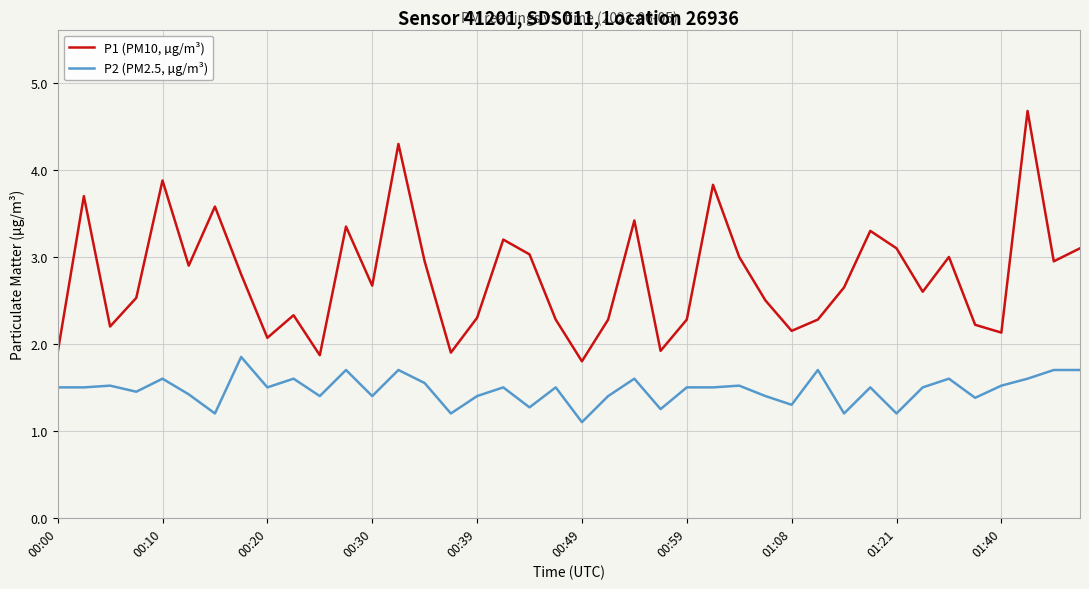

List the series in order of their peak value, lowest first.

P2 (PM2.5, µg/m³), P1 (PM10, µg/m³)